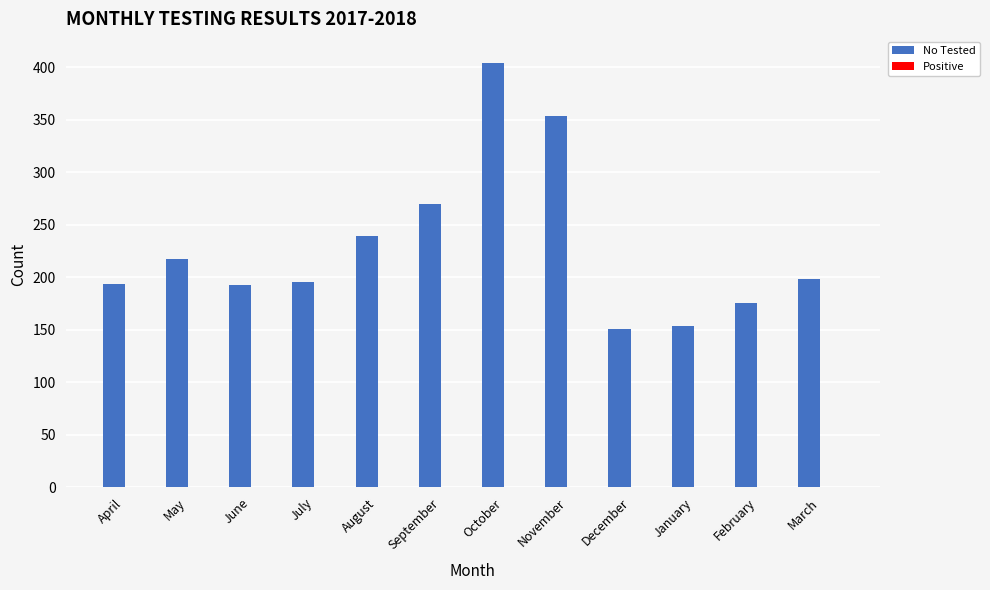

What is the greatest value displayed?

404